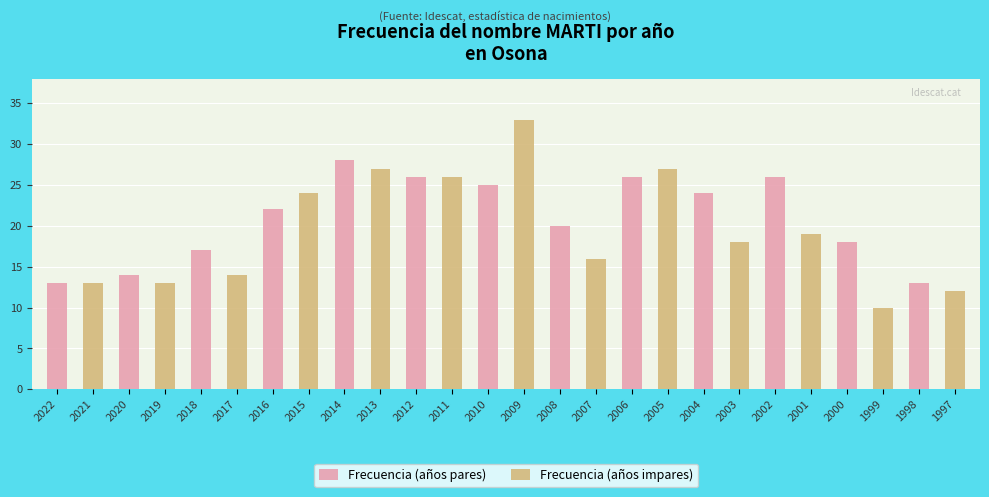

Reading left to right, transcribe all the data shown in this chart.

Frecuencia (años pares): 13	14	17	22	28	26	25	20	26	24	26	18	13
Frecuencia (años impares): 13	13	14	24	27	26	33	16	27	18	19	10	12